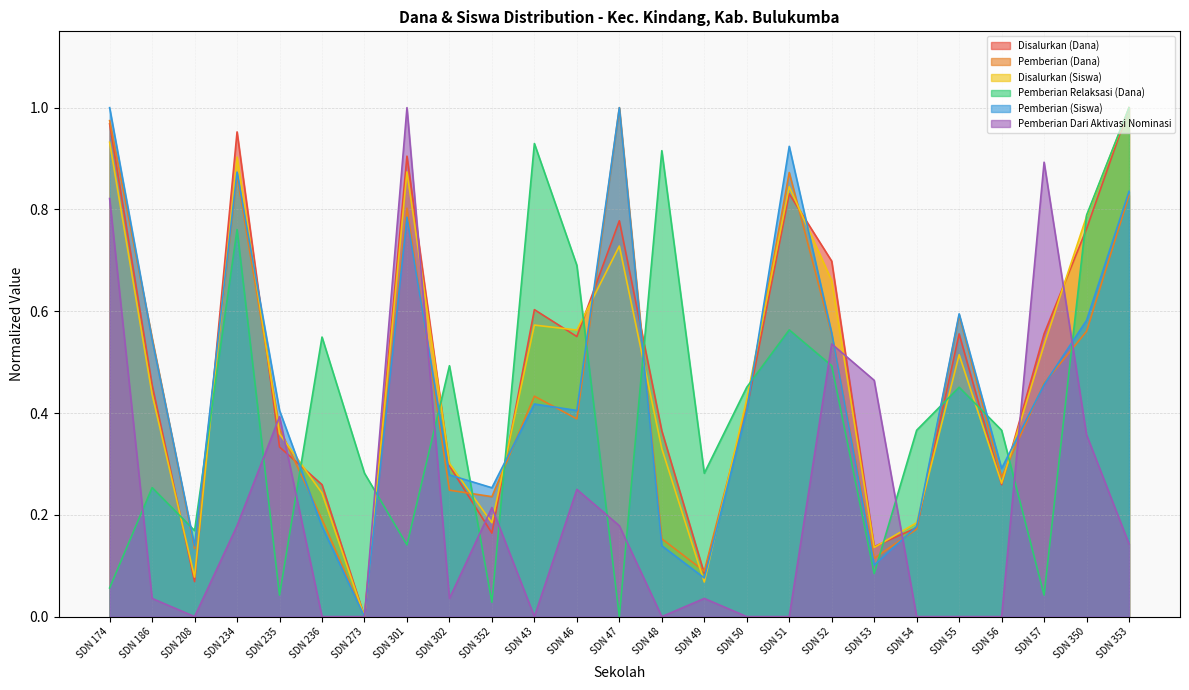

What value does the Disalurkan (Siswa) series have at SDN 49?

0.1